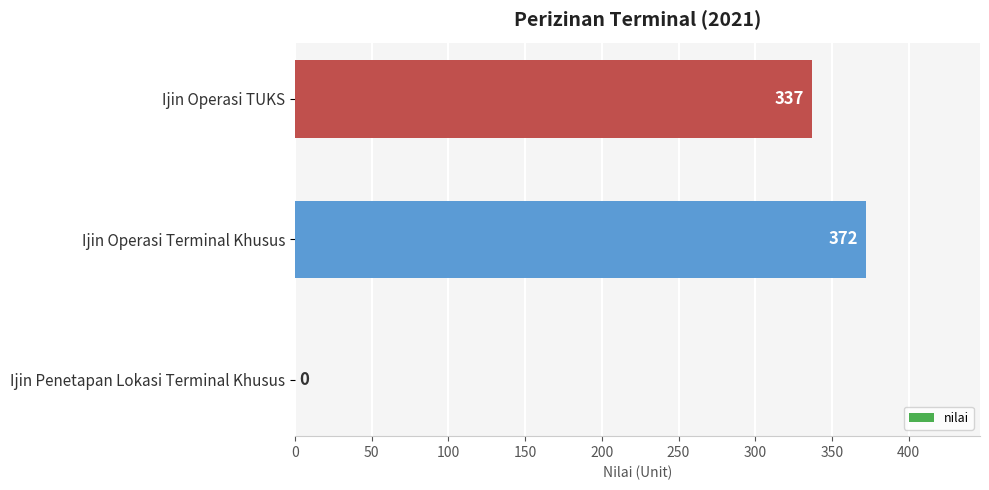

Read the value at Ijin Operasi TUKS.

337